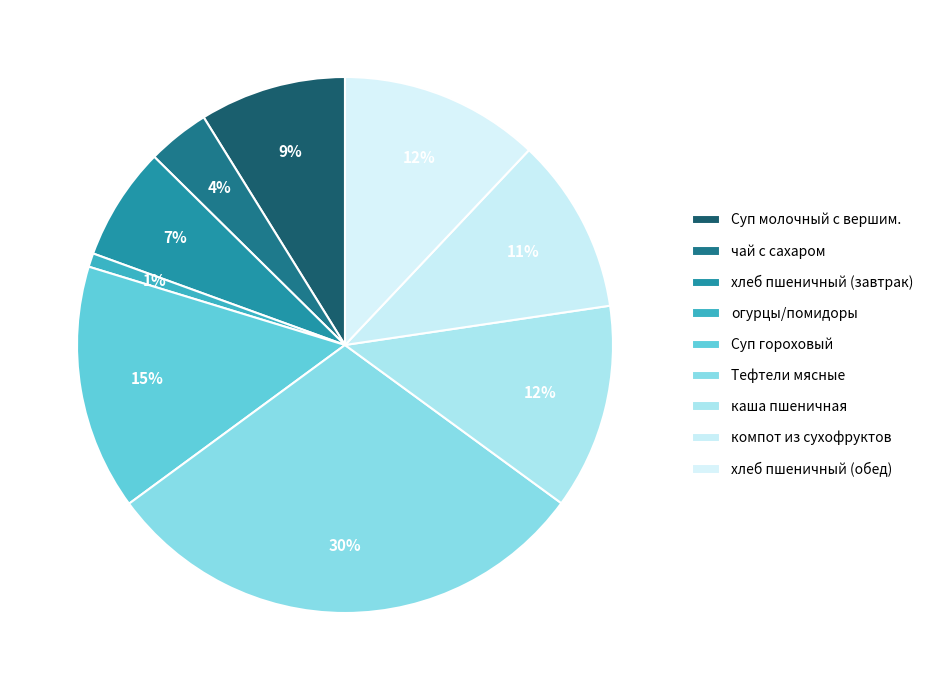

Rank the categories by value from lowest to highest.

огурцы/помидоры, чай с сахаром, хлеб пшеничный (завтрак), Суп молочный с вершим., компот из сухофруктов, хлеб пшеничный (обед), каша пшеничная, Суп гороховый, Тефтели мясные